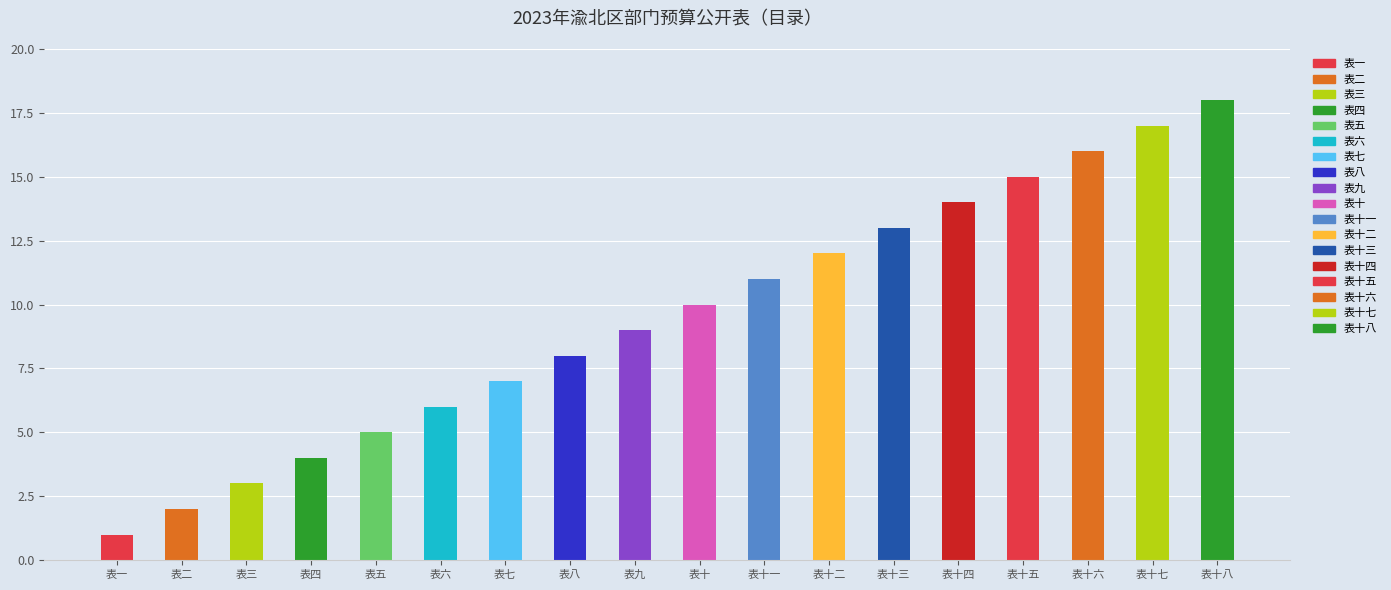

List the labels in order of value, largest first.

表十八, 表十七, 表十六, 表十五, 表十四, 表十三, 表十二, 表十一, 表十, 表九, 表八, 表七, 表六, 表五, 表四, 表三, 表二, 表一